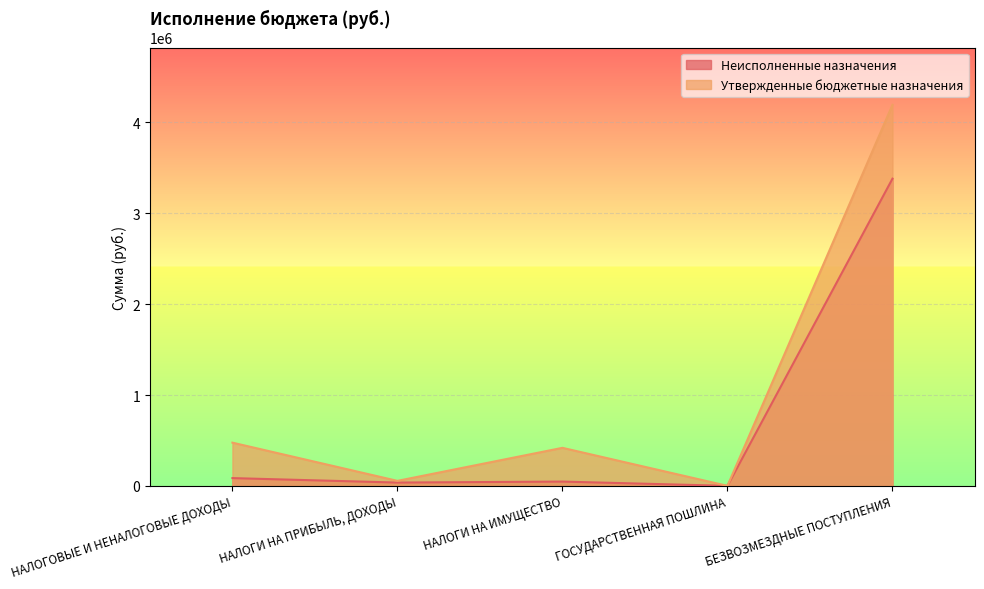

Which category has the lowest value in the Неисполненные назначения series?

ГОСУДАРСТВЕННАЯ ПОШЛИНА